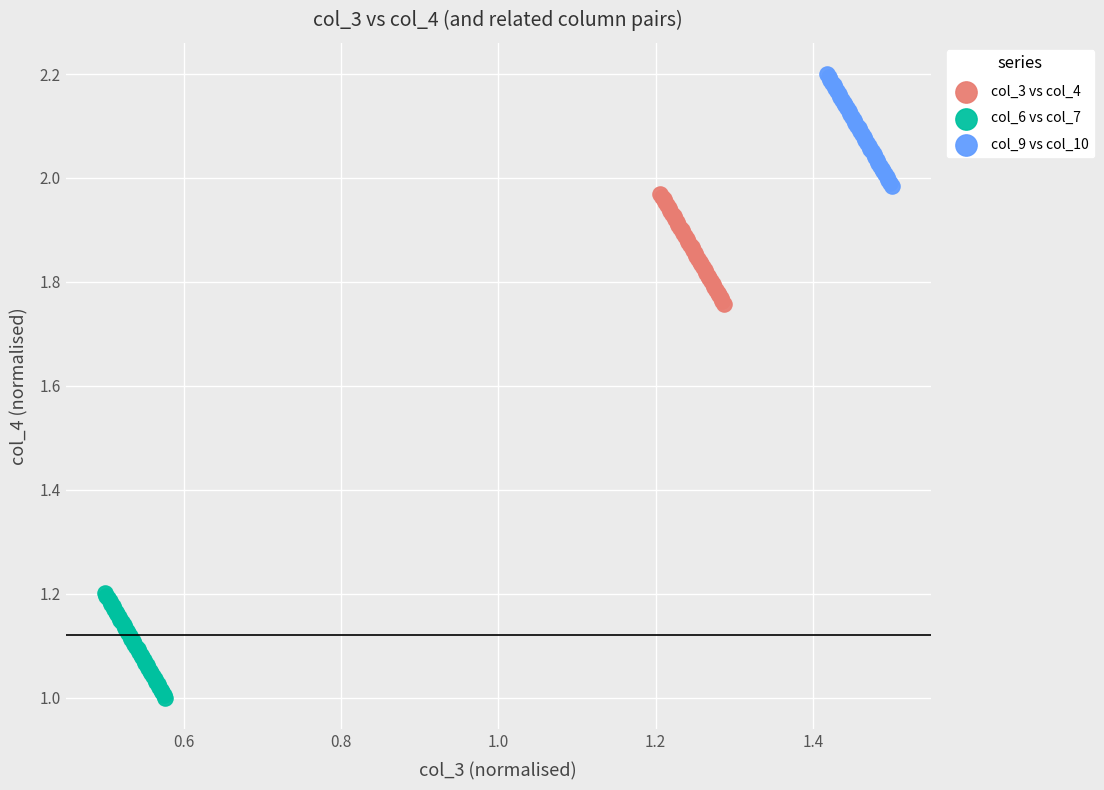

What are all the series names shown in the legend?

col_3 vs col_4, col_6 vs col_7, col_9 vs col_10